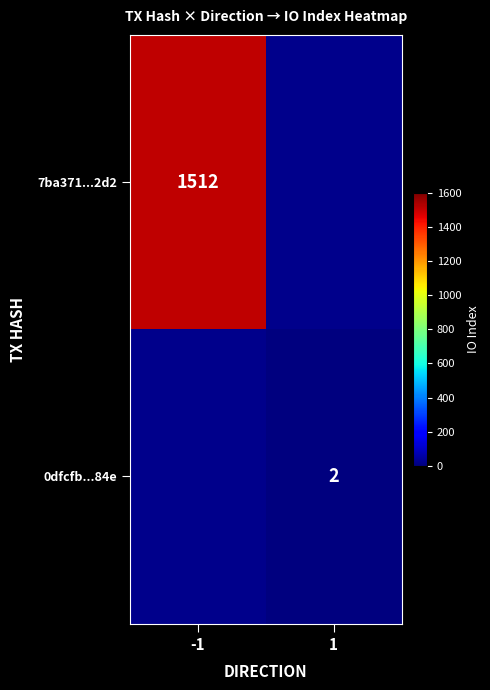

Is it true that 0dfcfb...84e equals 2 at 1?

True